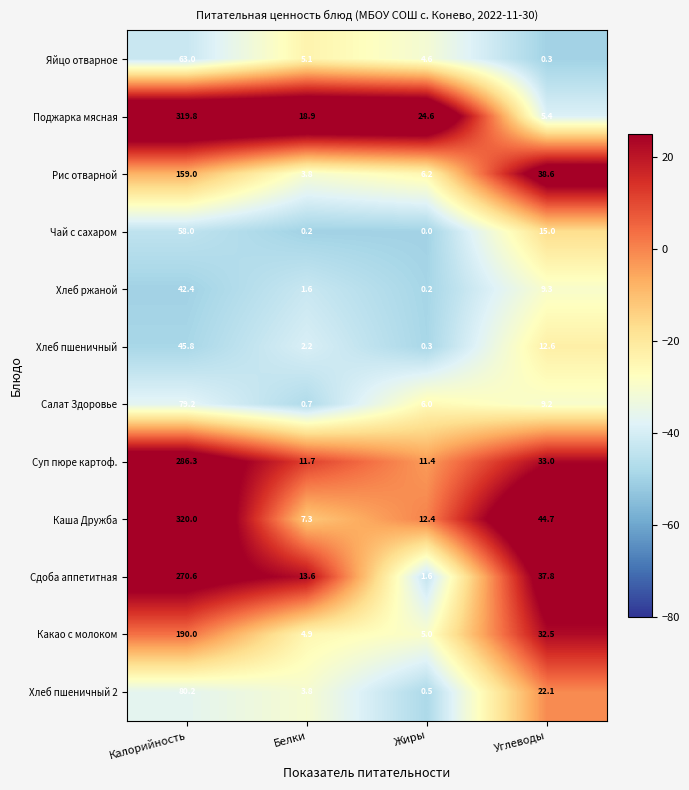

Which series has the largest total across all categories?

Каша Дружба